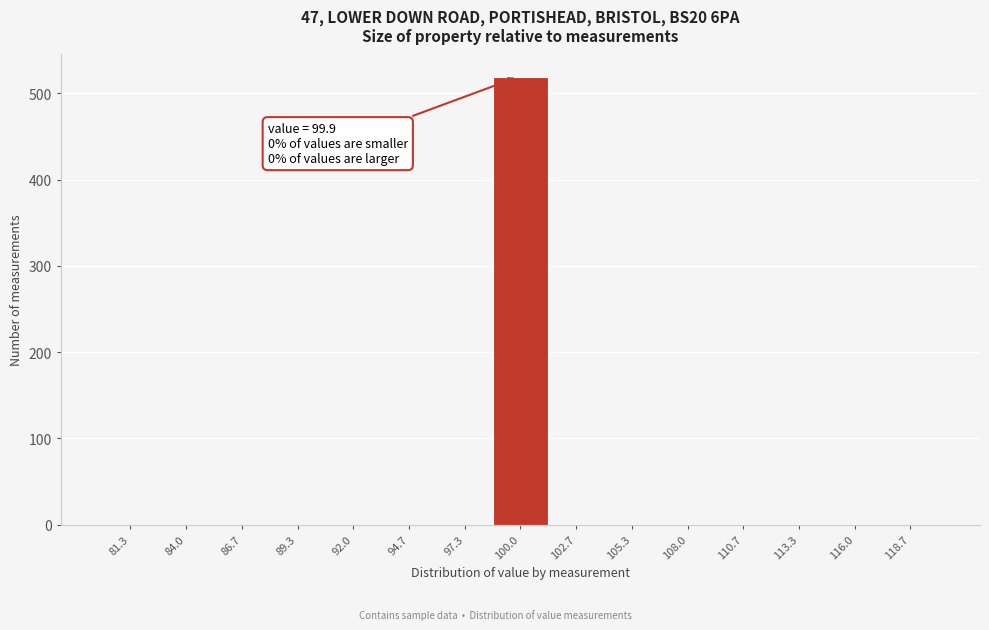

Over which range of the x-axis is the bar tallest?

98.5 to 101.5